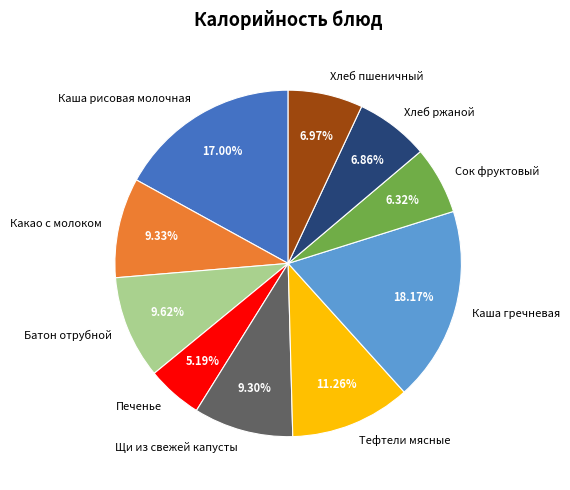

Which category has the biggest portion of the pie?

Каша гречневая